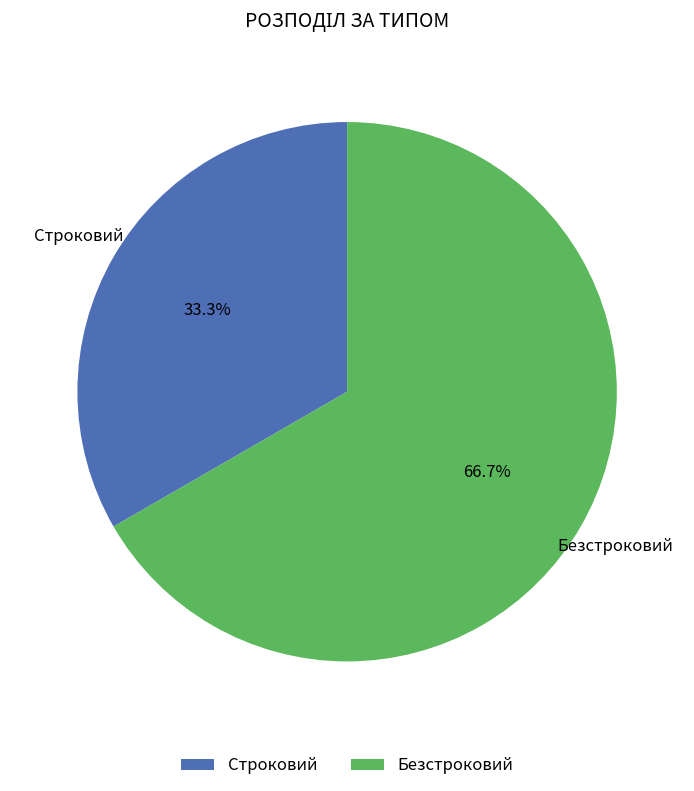

Count the number of slices in the pie.

2